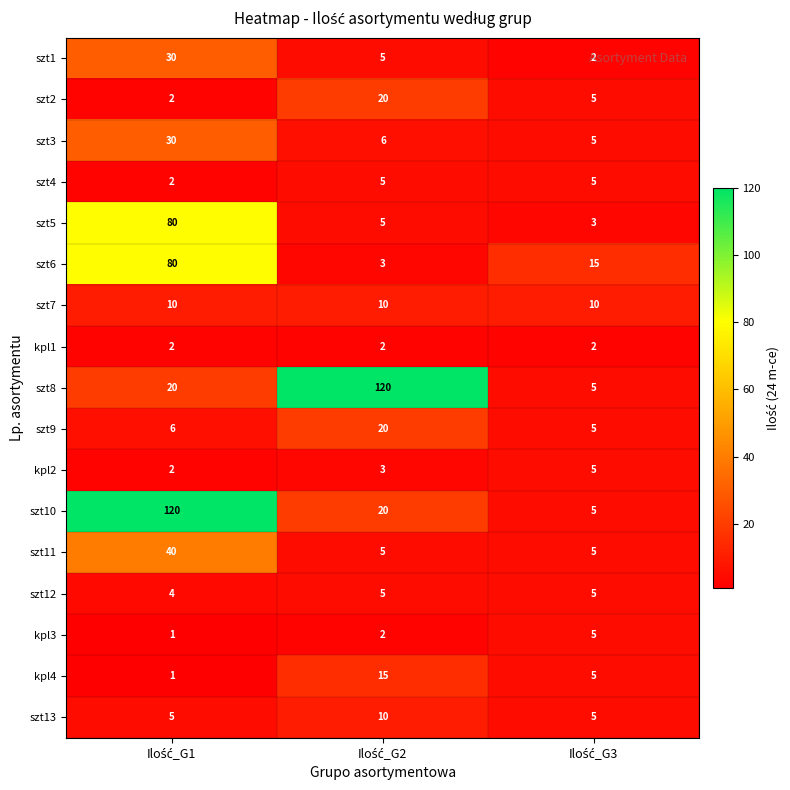

What is the lowest value of the szt8 series?

5